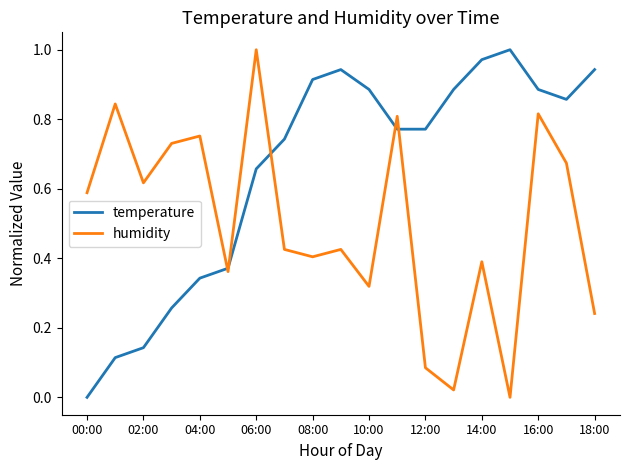

Which series has the largest total across all categories?

temperature